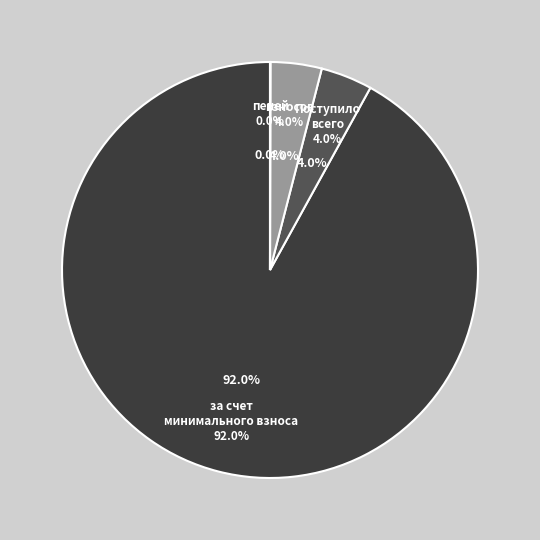

To the nearest percent, what is the combined percentage of Остаток средств на начало and за счет минимального взноса?

96%